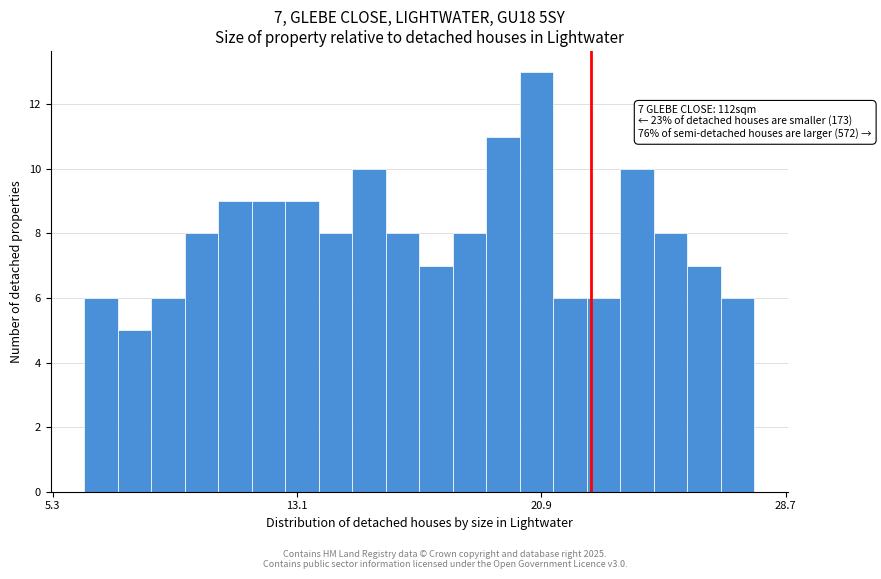

Read against the x-axis, roughly where is the centre of the tallest bar?

21